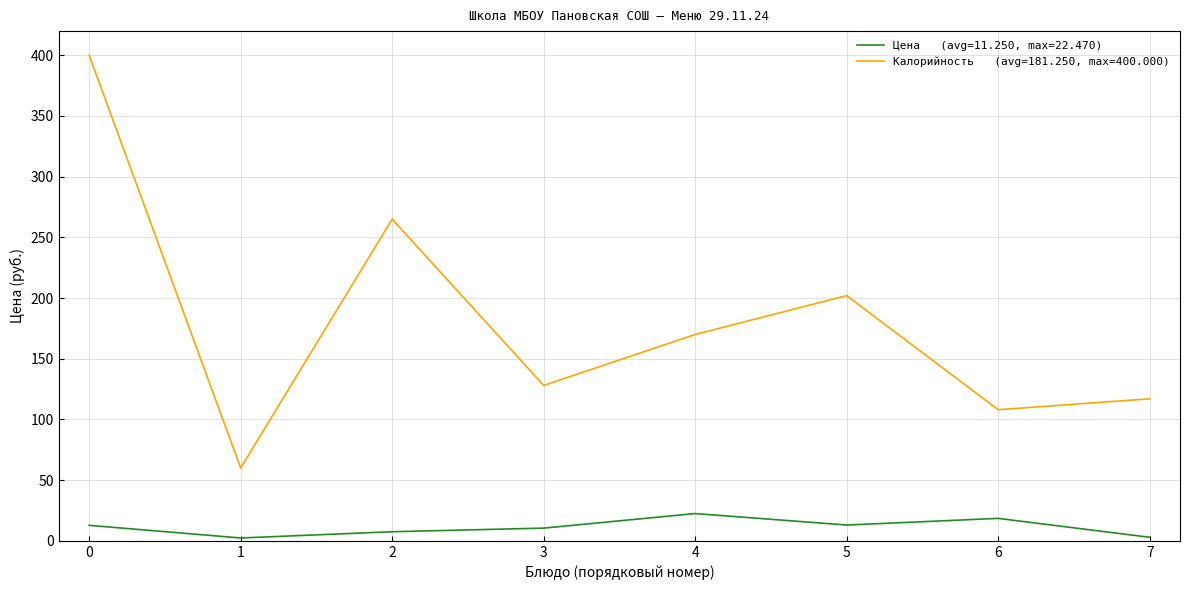

What is the greatest value displayed?

400.0